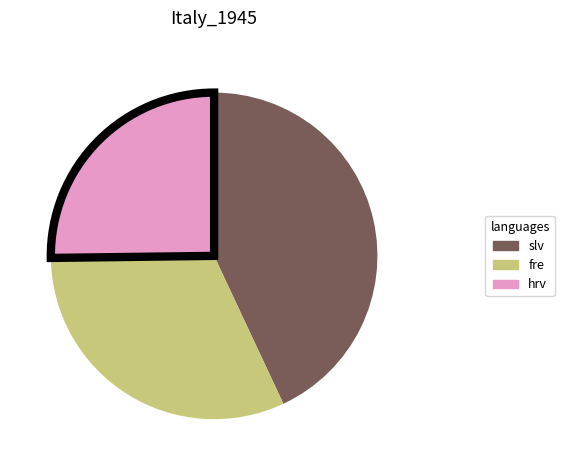

Does any single category account for the majority?

No